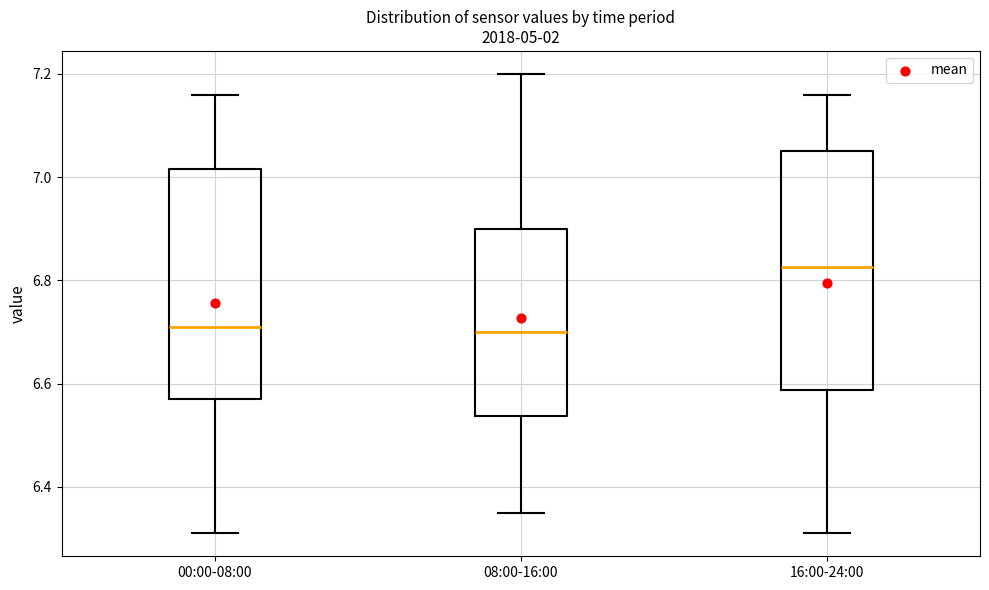

Where does the median line of the box for 08:00-16:00 sit on the y-axis? The values are not printed on the chart, so give them approximately, as read against the axis.

6.70